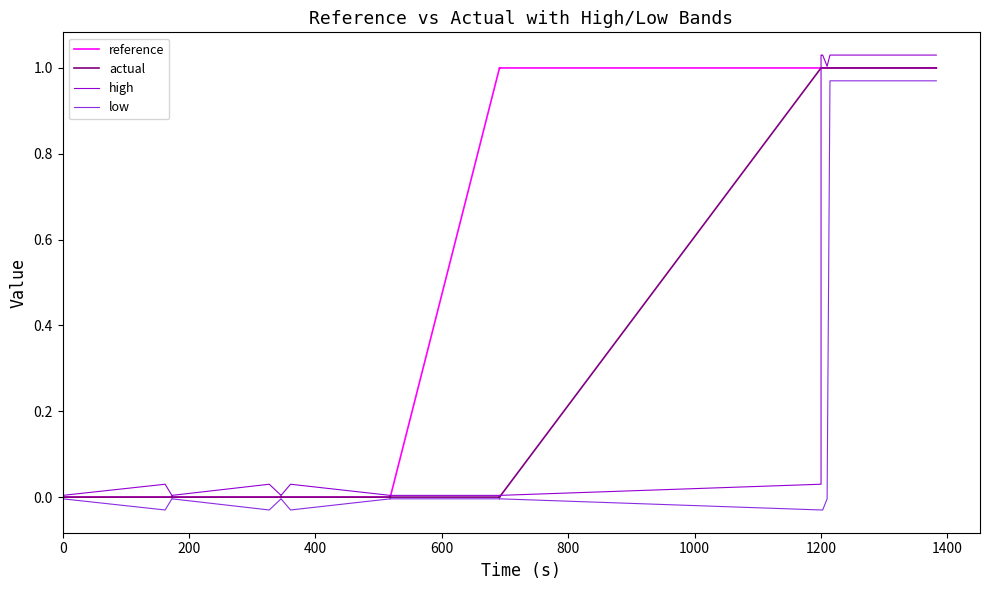

Count the number of data series in this chart.

4